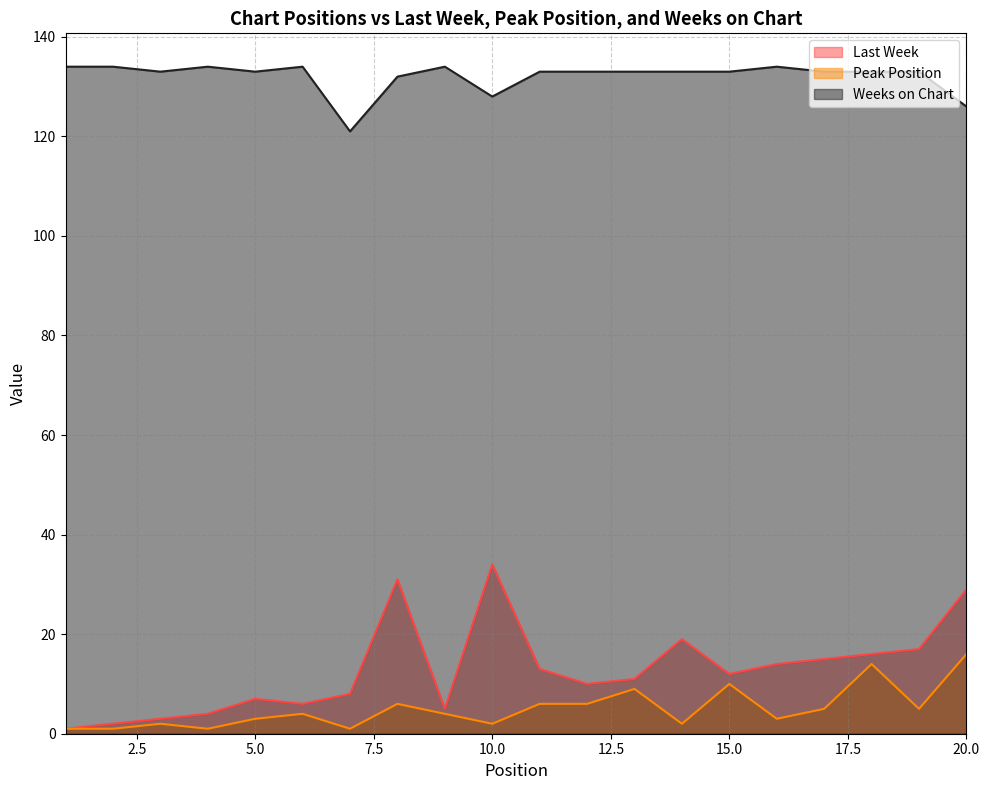

True or false: Weeks on Chart and Peak Position cross at least once.

False